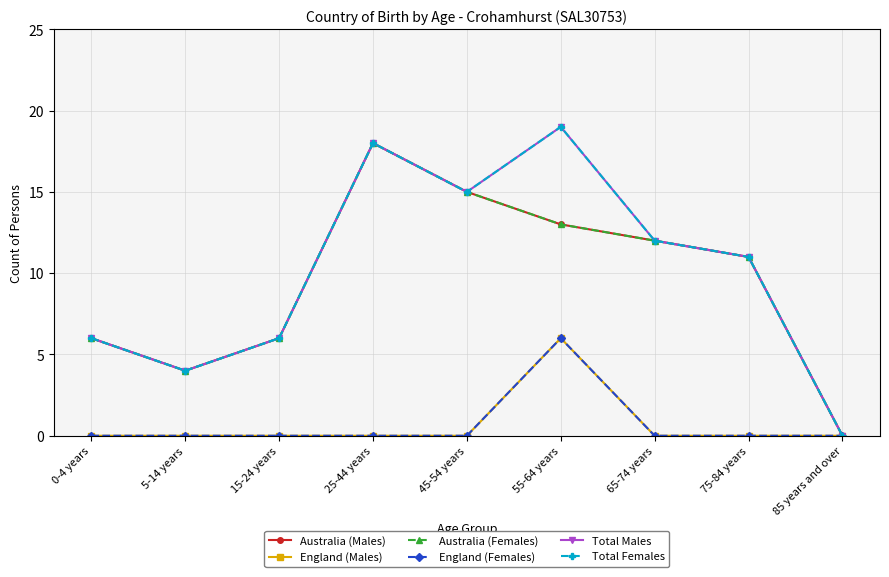

At how many categories does at least one series exceed 13?

3